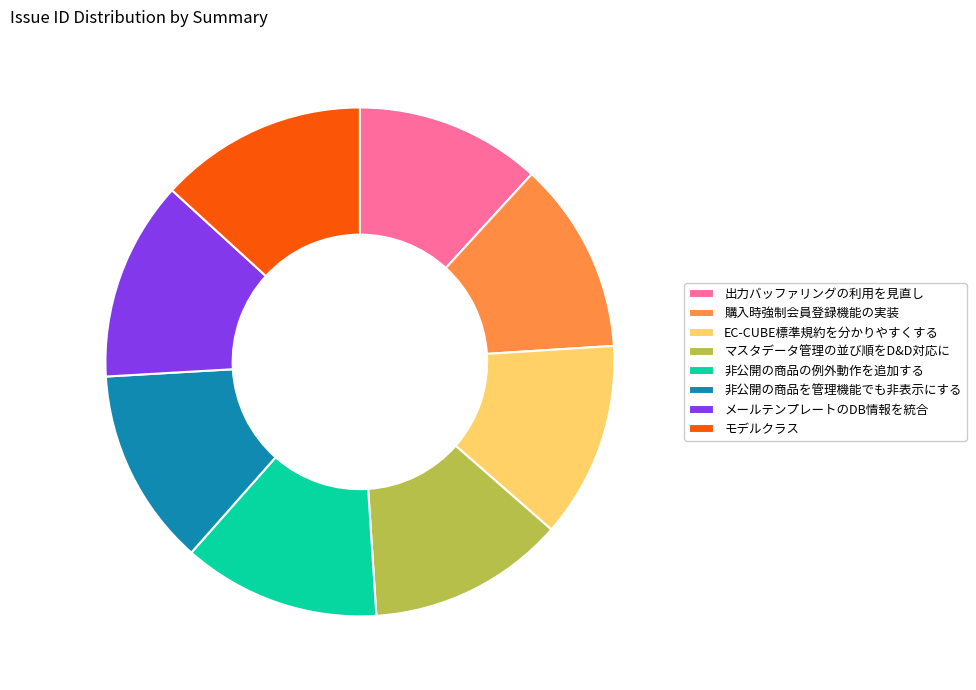

What is the ratio of the value at EC-CUBE標準規約を分かりやすくする to the value at マスタデータ管理の並び順をD&D対応に?

1.0